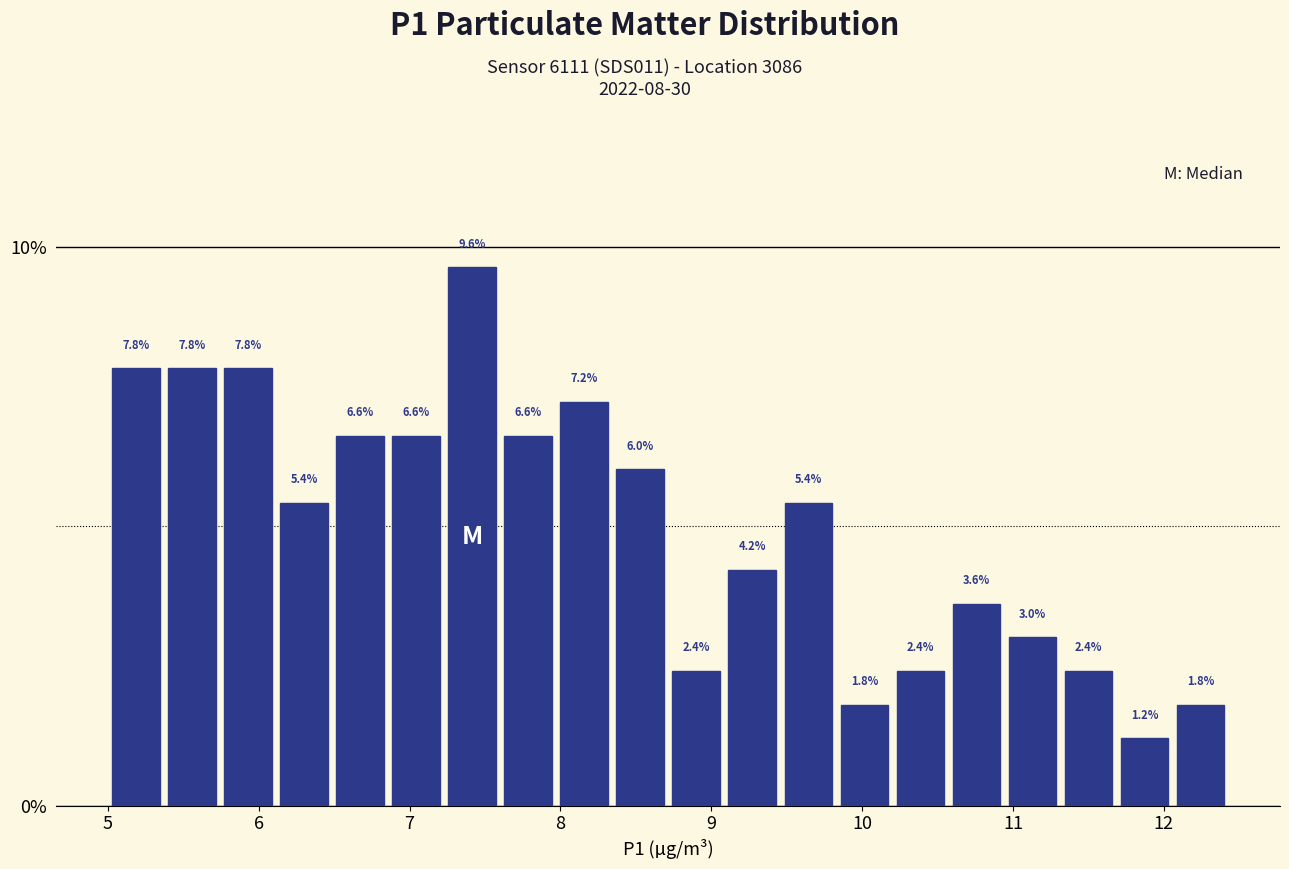

Around what value on the x-axis is the tallest bar? Give the approximate position of its centre, as read against the axis.

7.4